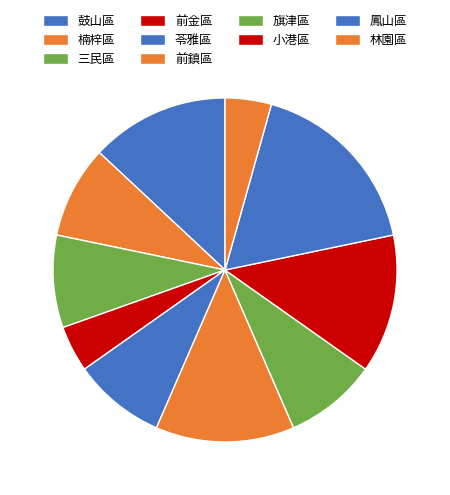

What is the ratio of the value at 楠梓區 to the value at 苓雅區?

1.0